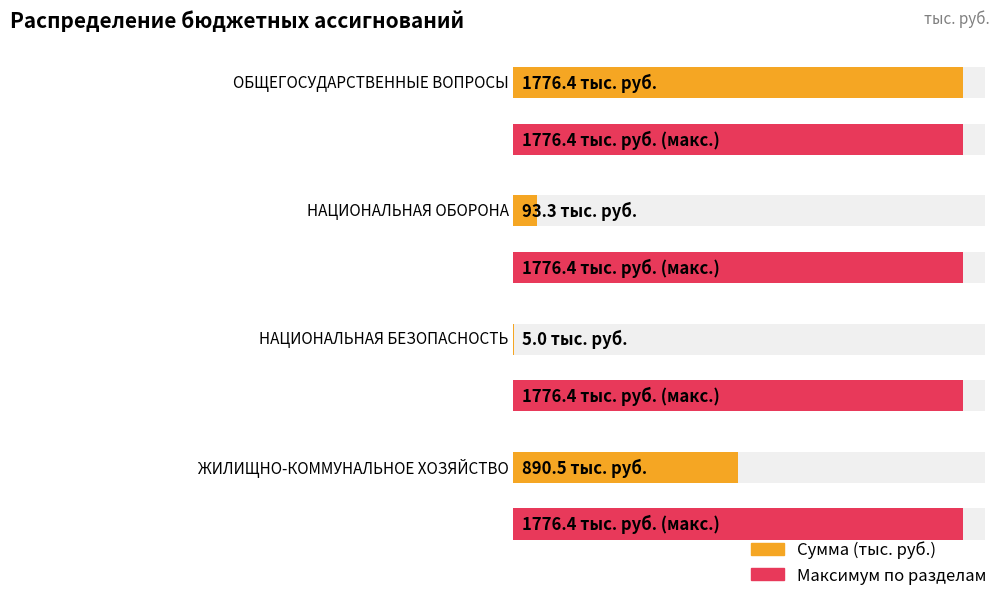

What is the greatest value displayed?

1776.4